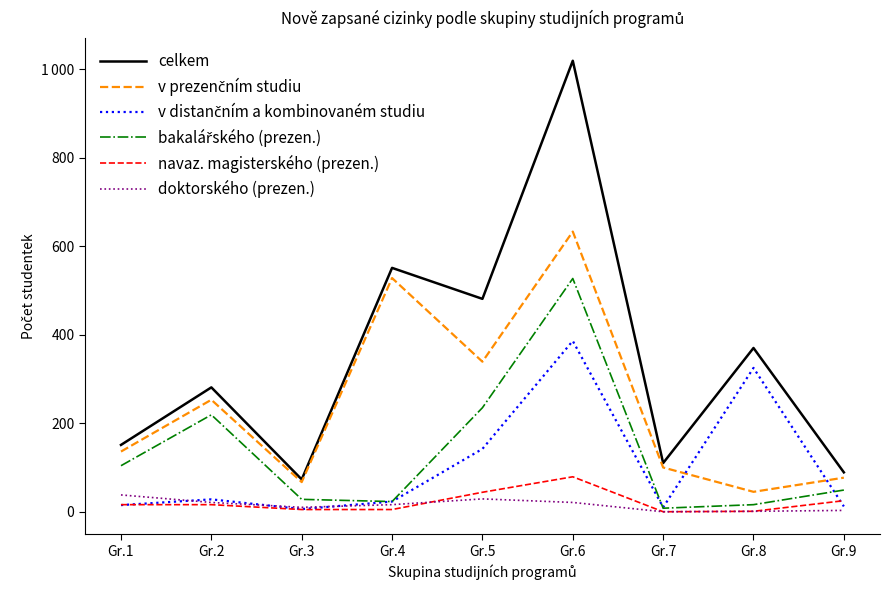

Is this an area chart (filled region under the line)?

No